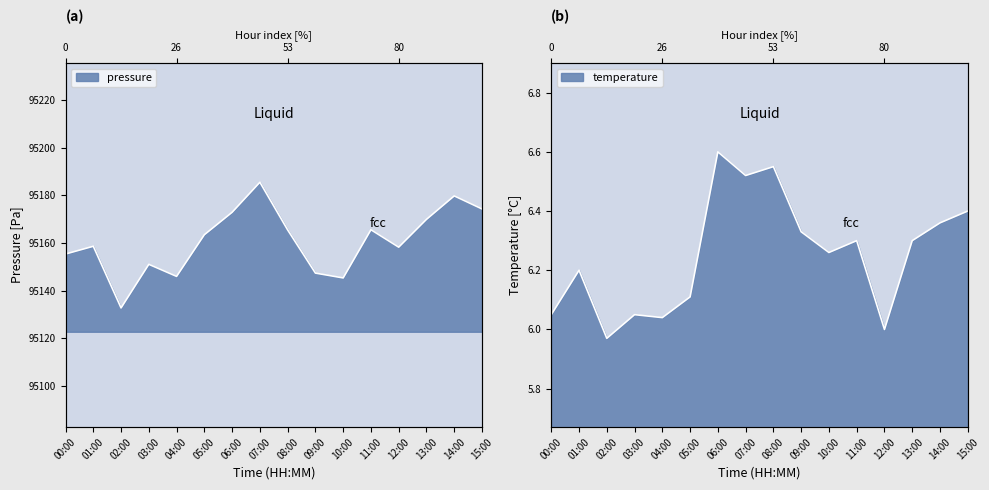

At which label does pressure first exceed 95163?

05:00